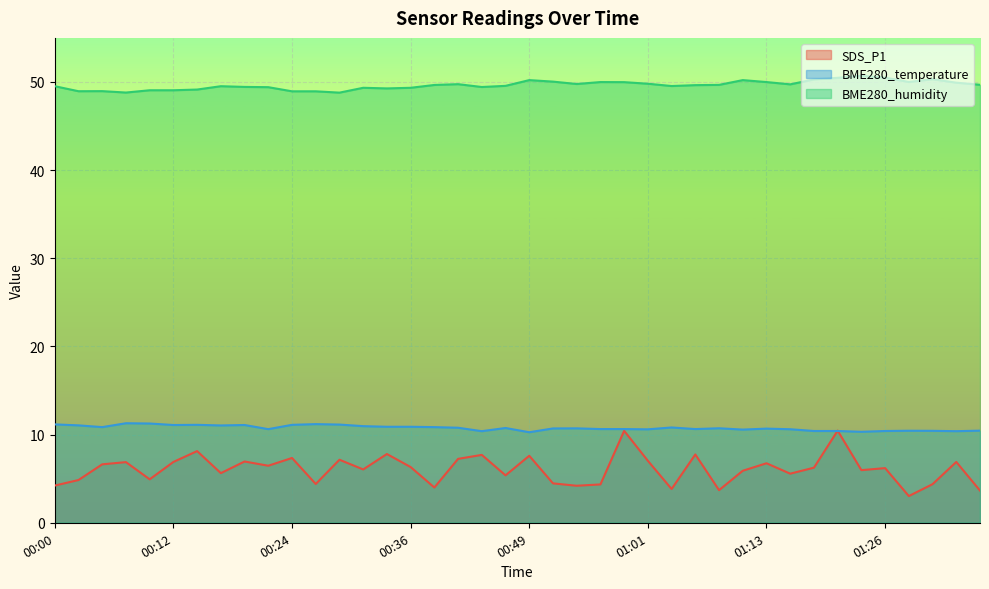

Rank the series at 01:04 from highest to lowest value.

BME280_humidity, BME280_temperature, SDS_P1